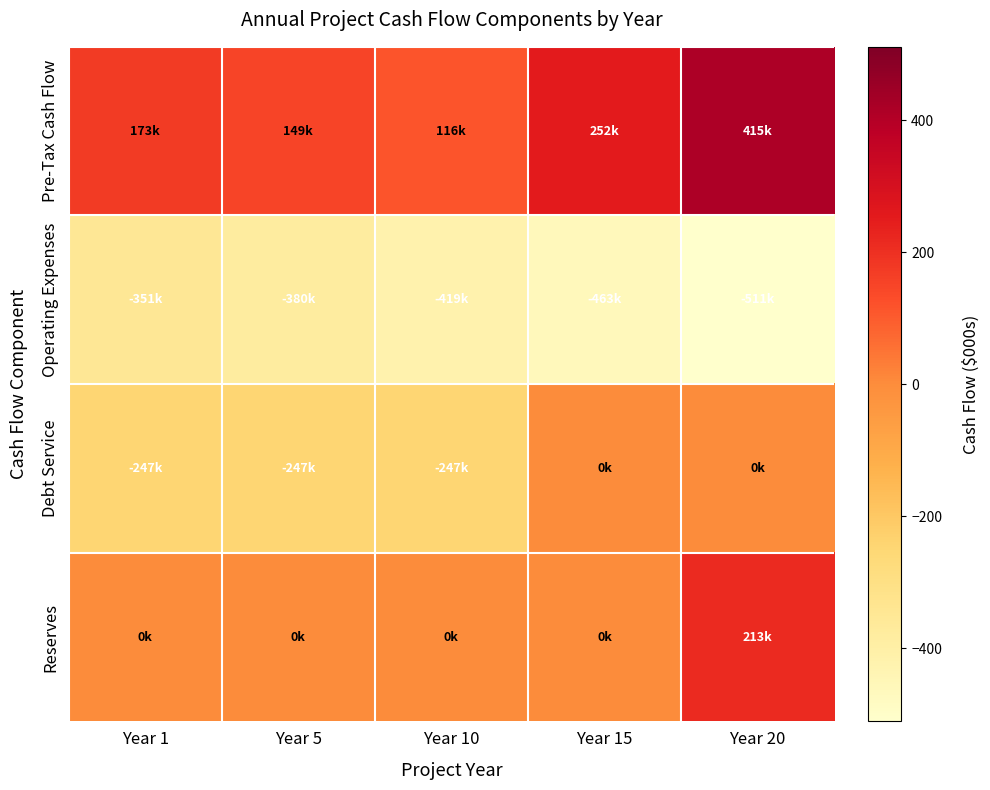

At how many categories does at least one series exceed 123?

4